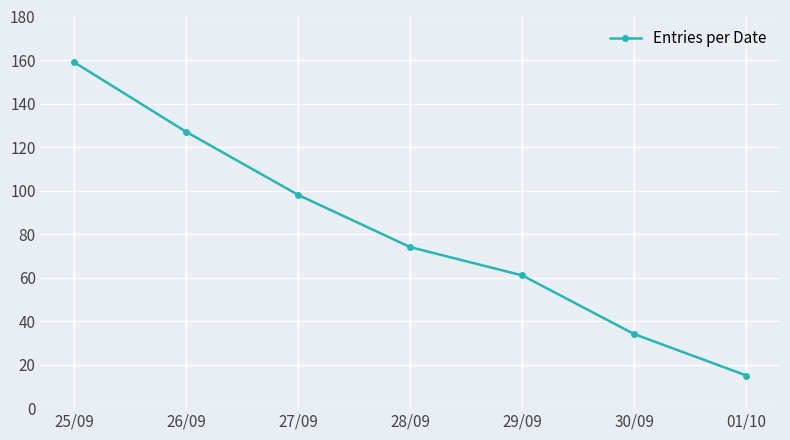

Reading right to left, transcribe all the data shown in this chart.

01/10=15	30/09=34	29/09=61	28/09=74	27/09=98	26/09=127	25/09=159